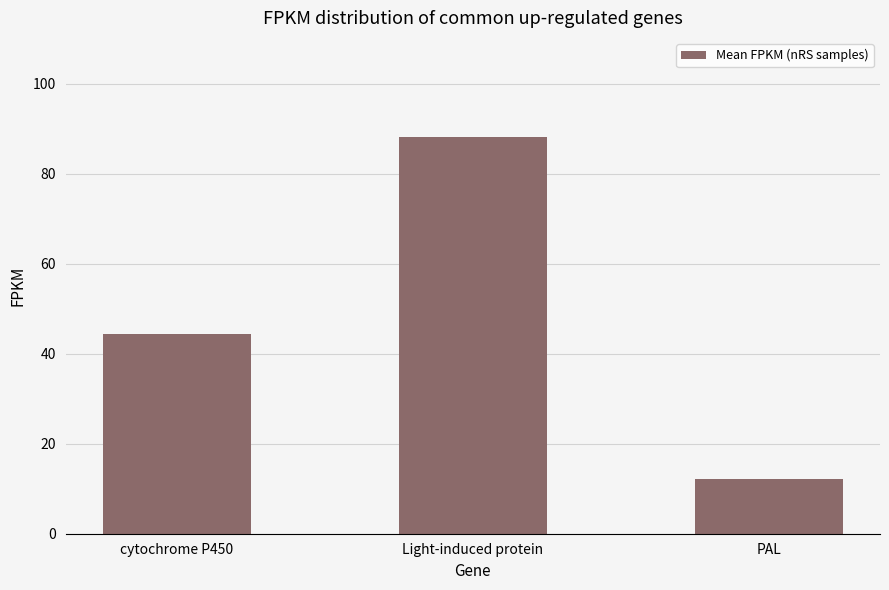

What is the label of the 3rd bar from the right?

cytochrome P450